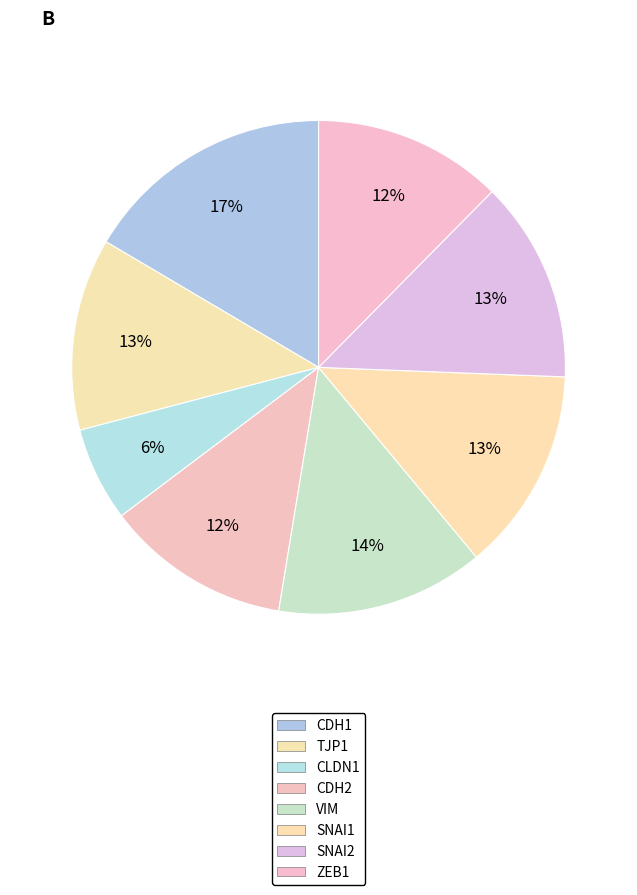

Does CDH2 represent more than half of the total?

No